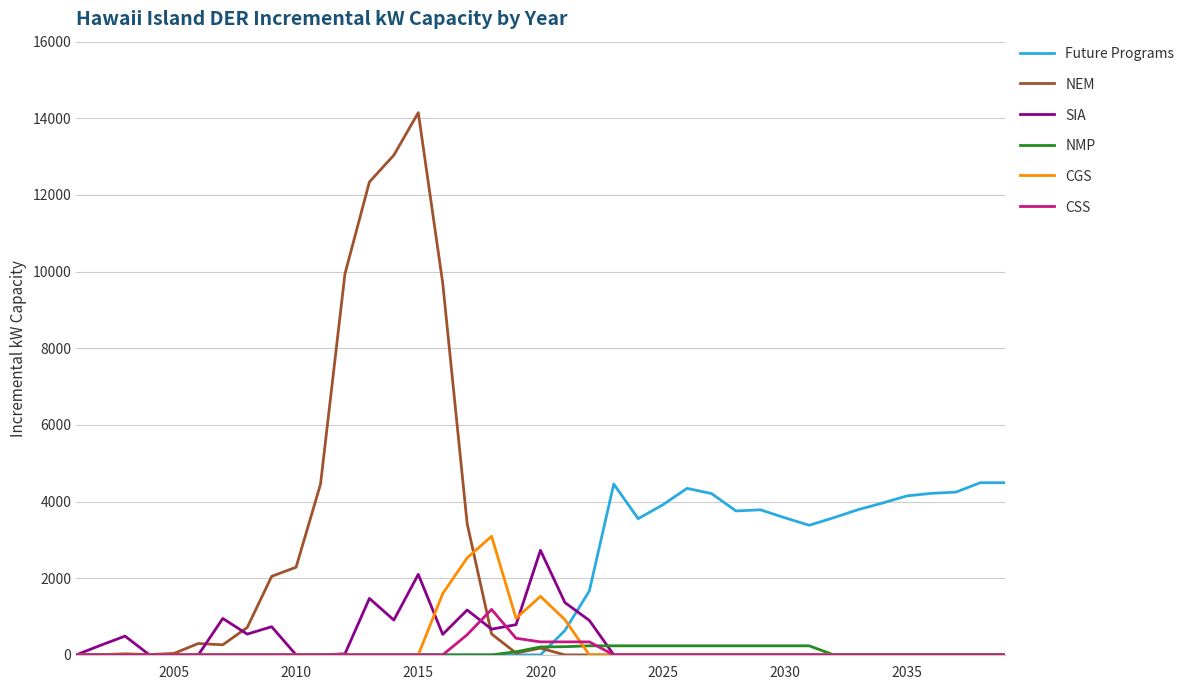

Which series has the widest spread of values?

NEM